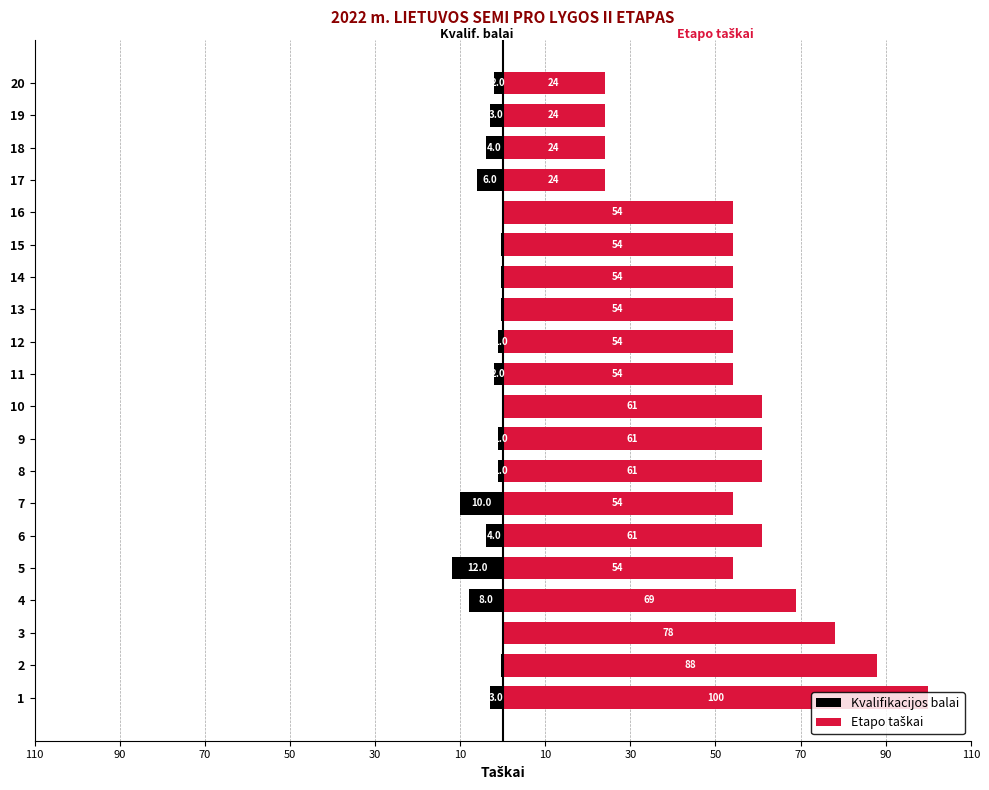

At how many categories does at least one series exceed 53?

16